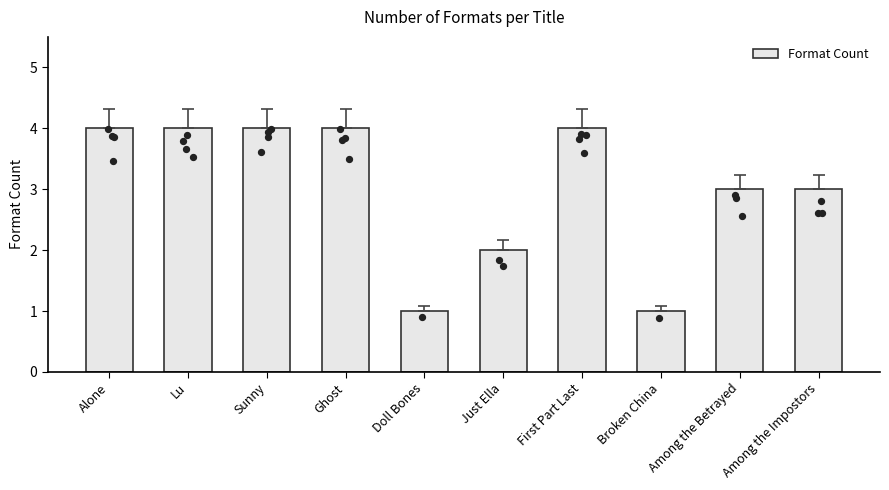

Between Broken China and Alone, which is larger?

Alone